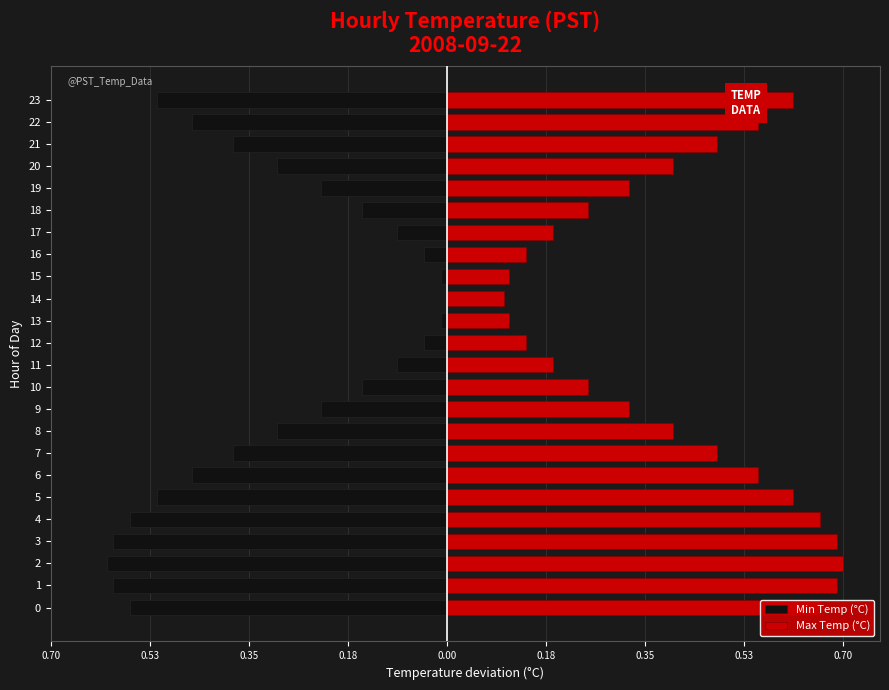

What is the greatest value displayed?

0.7